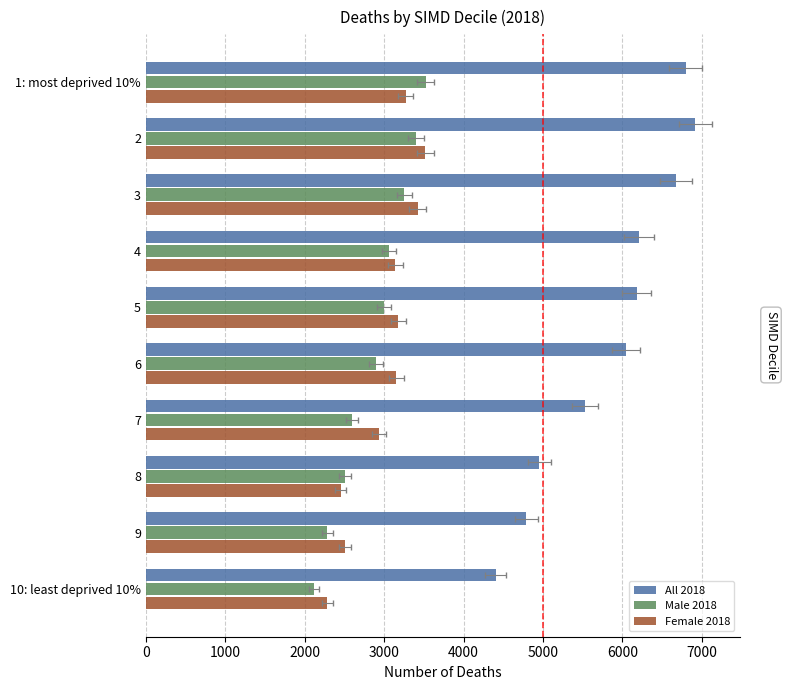

How many values in the All 2018 series exceed 6178?

4